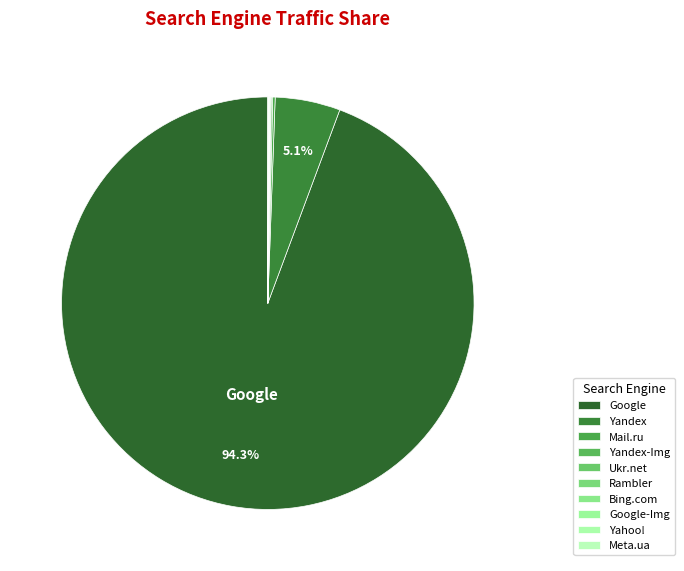

Which category has the smallest portion of the pie?

Rambler